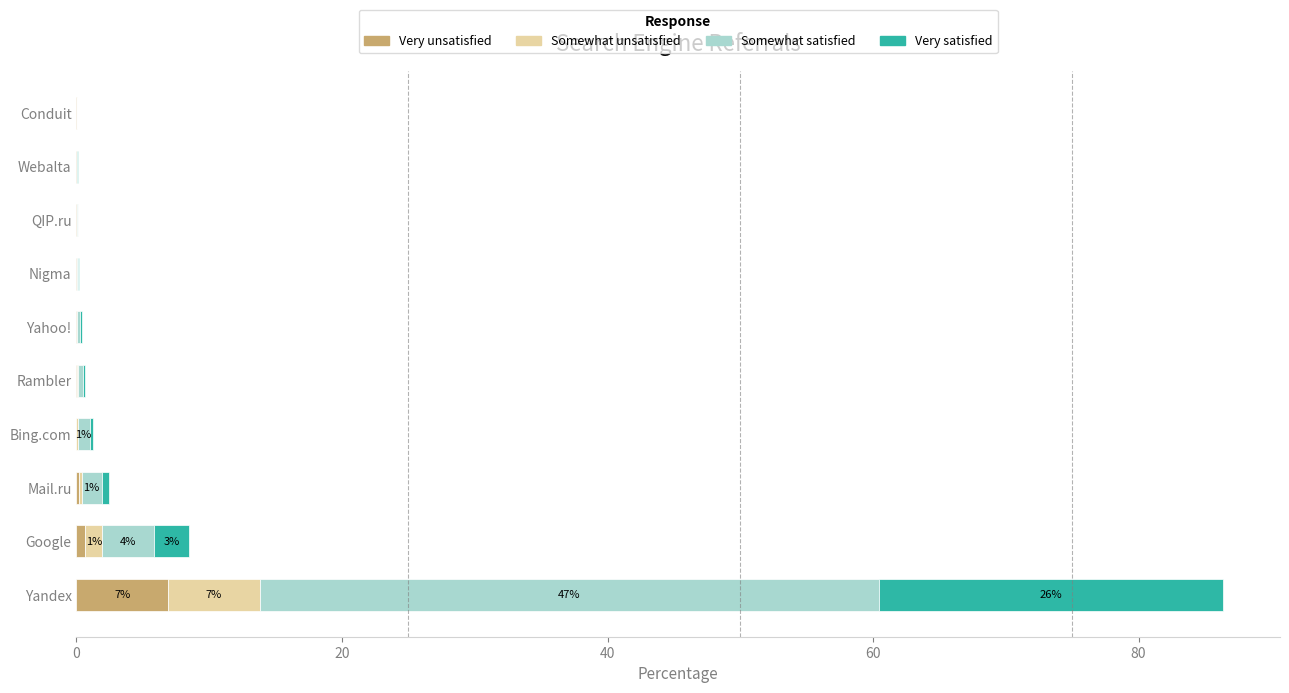

How many distinct data groups are displayed?

4